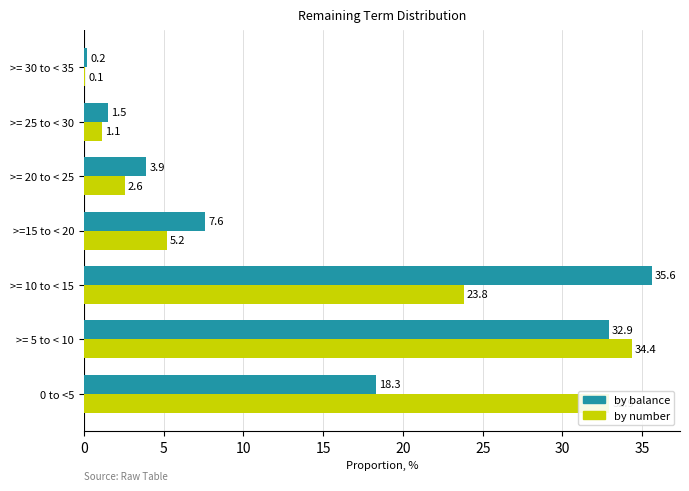

What is the sum of all by number values?

100.0